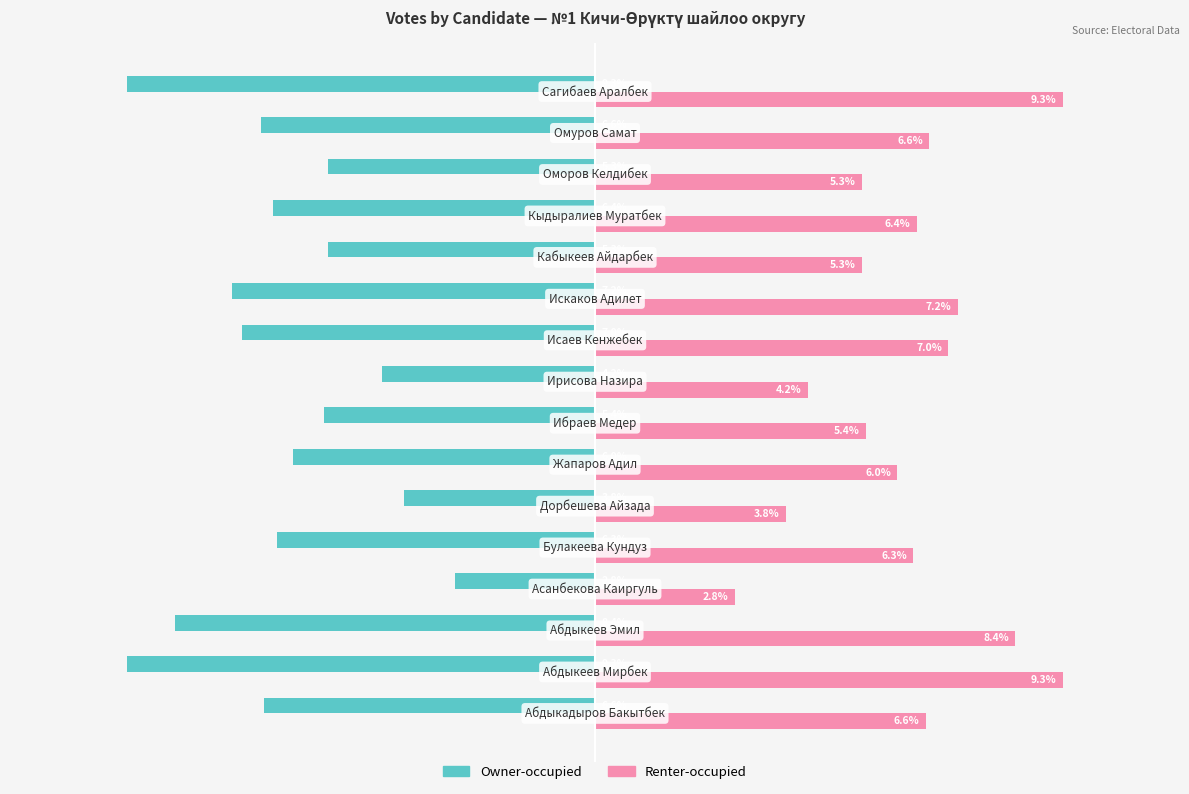

List the series in order of their overall mean, lowest first.

Owner-occupied, Renter-occupied